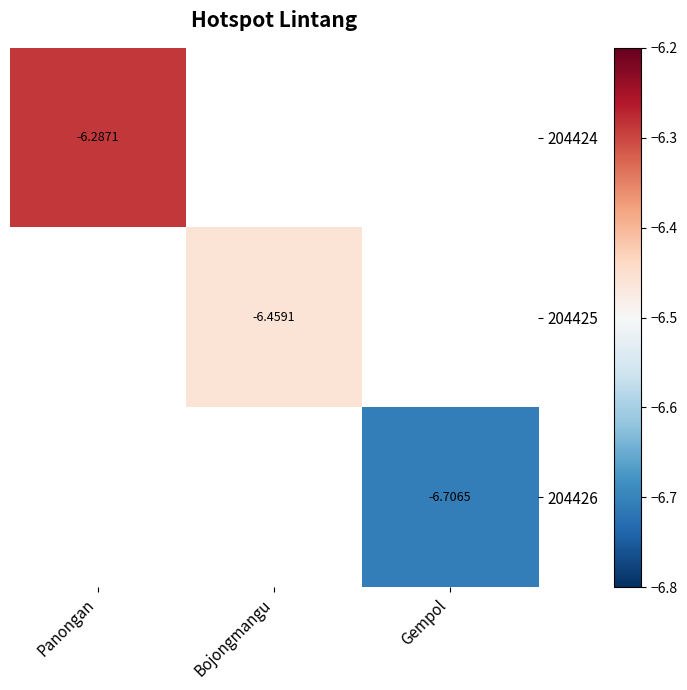

At which label does 204424 reach its minimum?

Panongan